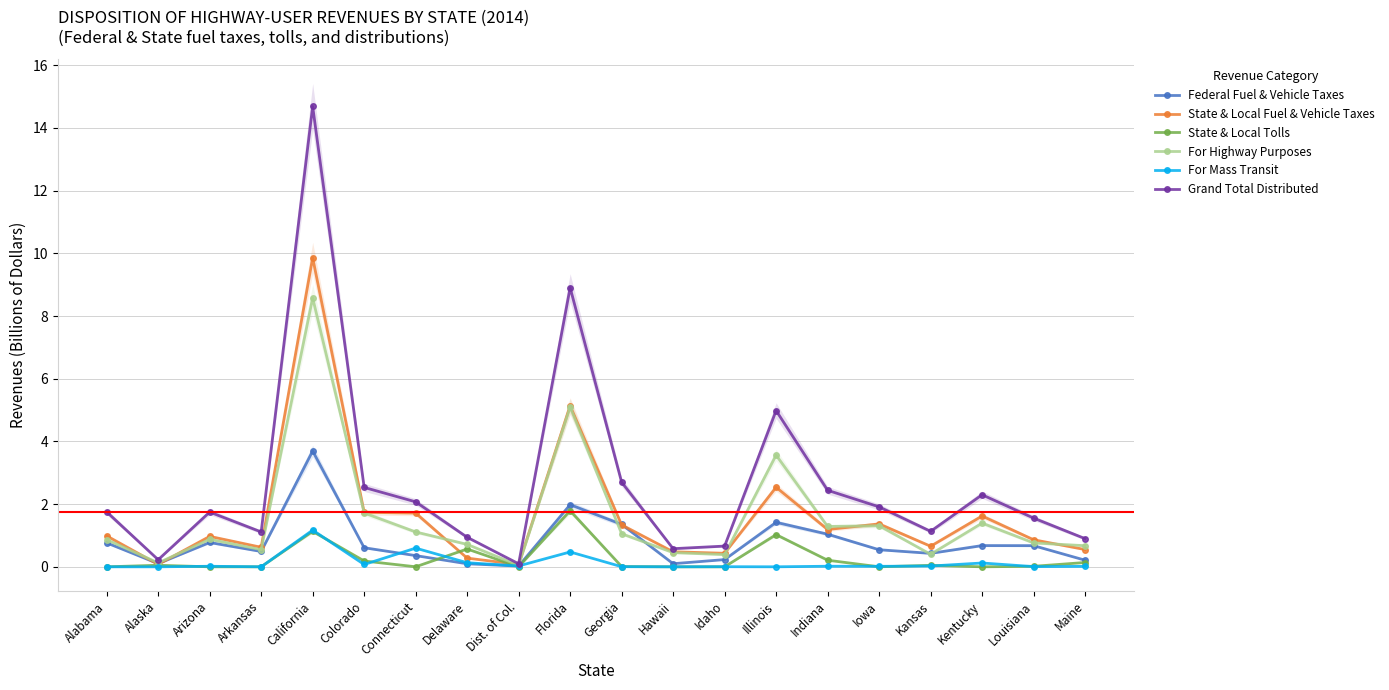

What is the difference between the maximum and minimum values in the State & Local Tolls series?

1.8